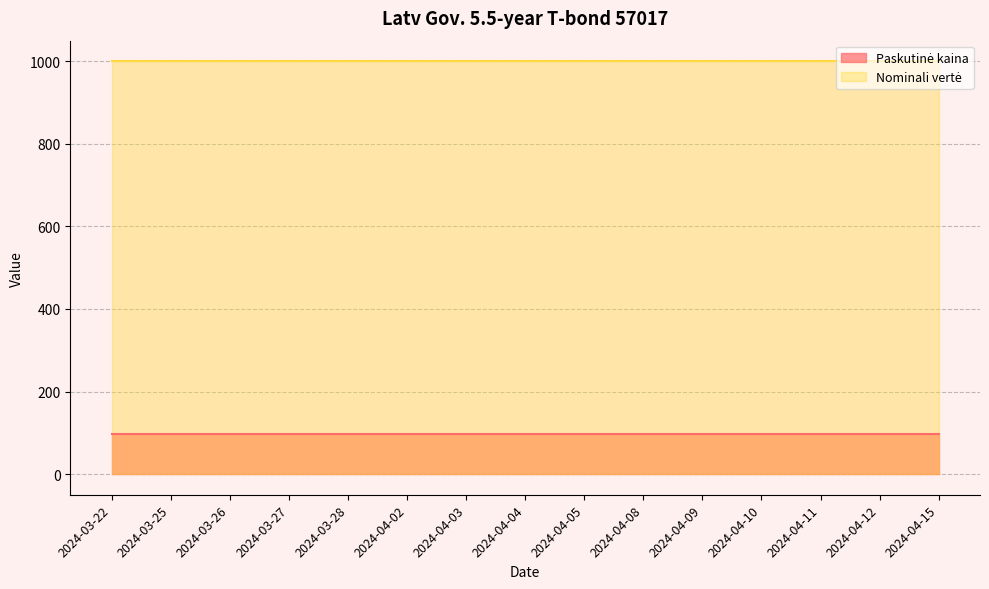

The value of Paskutinė kaina at 2024-03-27 is 96.9. True or false?

True